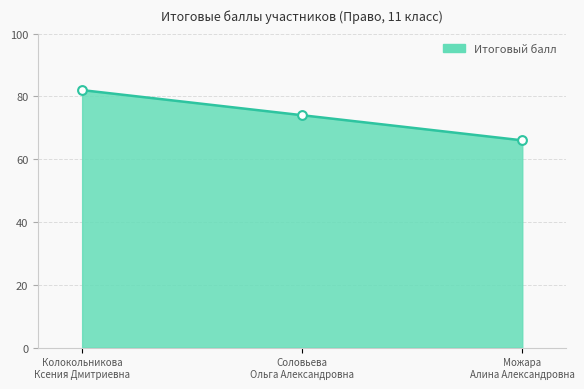

What is the minimum value shown in the chart?

66